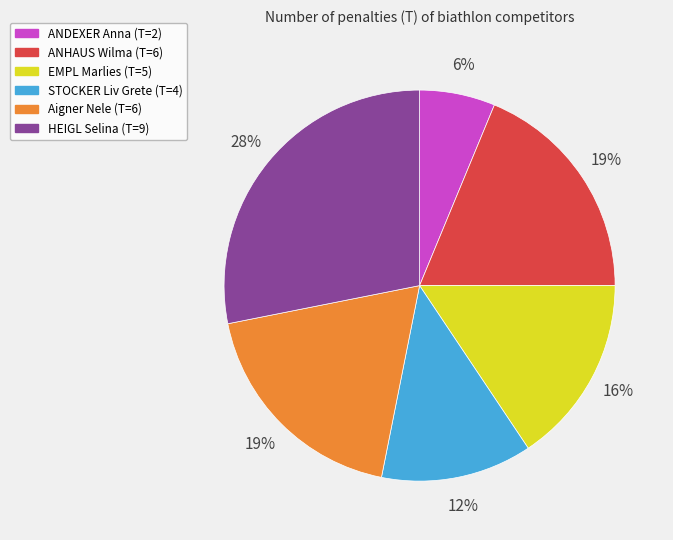

Which category has the biggest portion of the pie?

HEIGL Selina